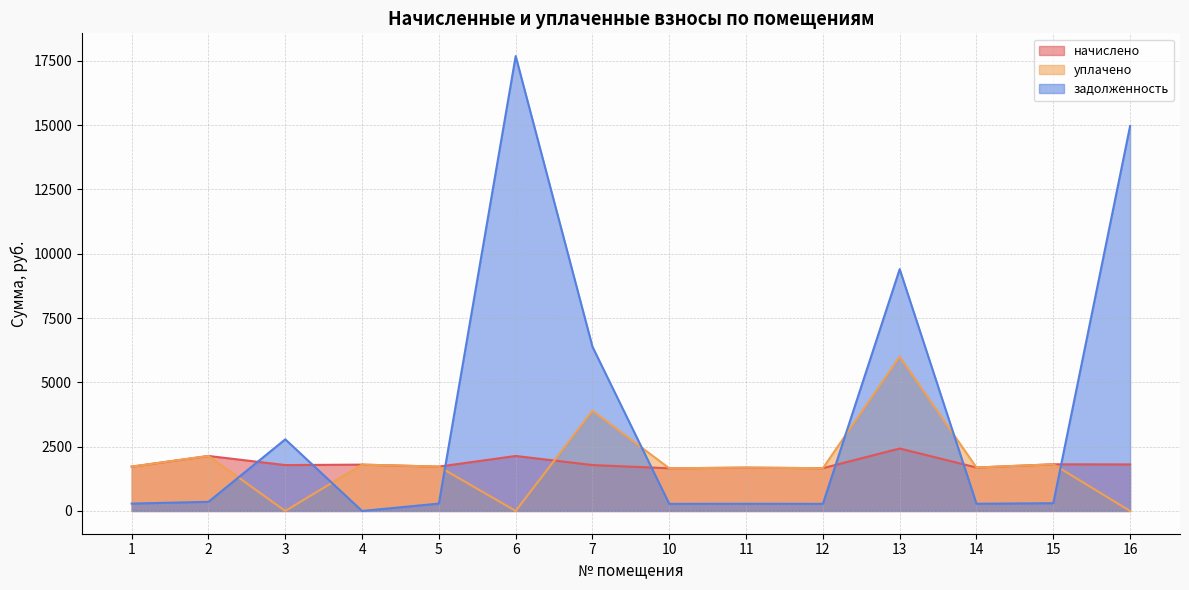

Between 7 and 11, which is larger?

7